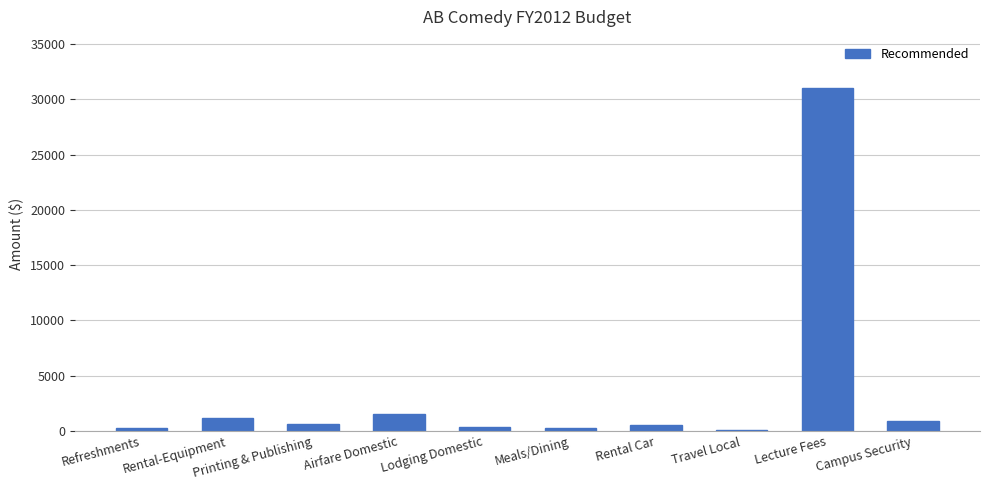

What is the sum of the values at Lecture Fees and Rental-Equipment?

32200